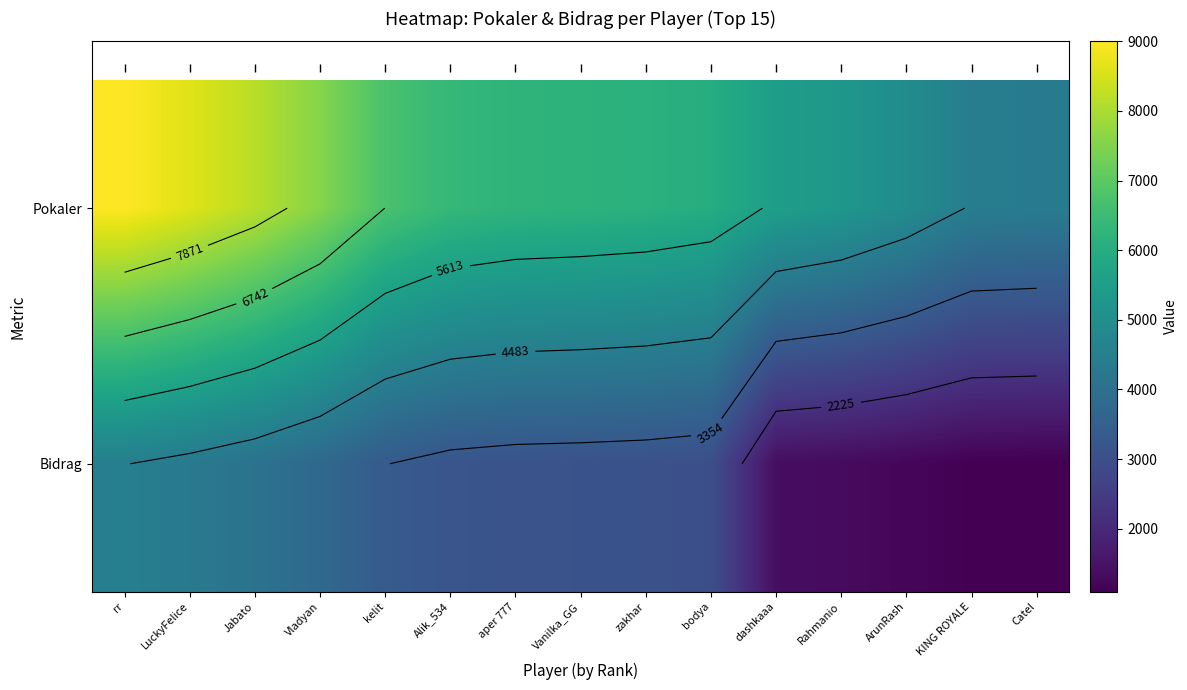

At which category is the sum across all series the highest?

rr